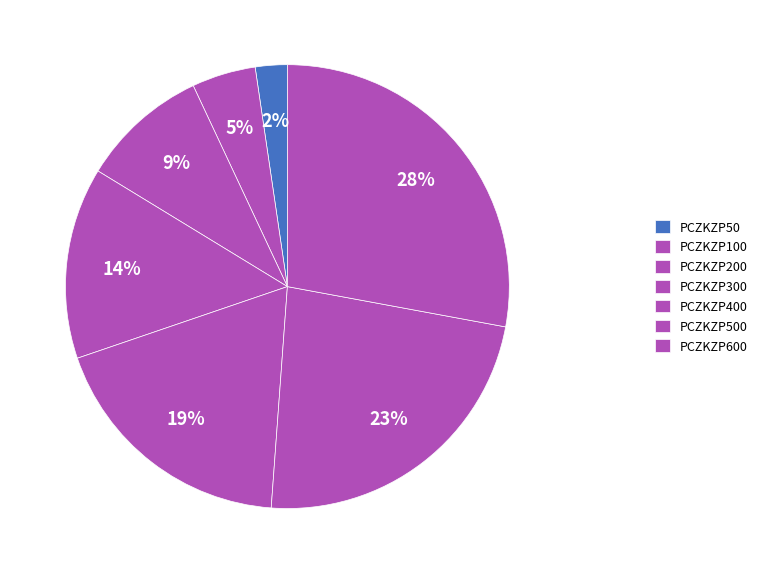

Count the number of slices in the pie.

7